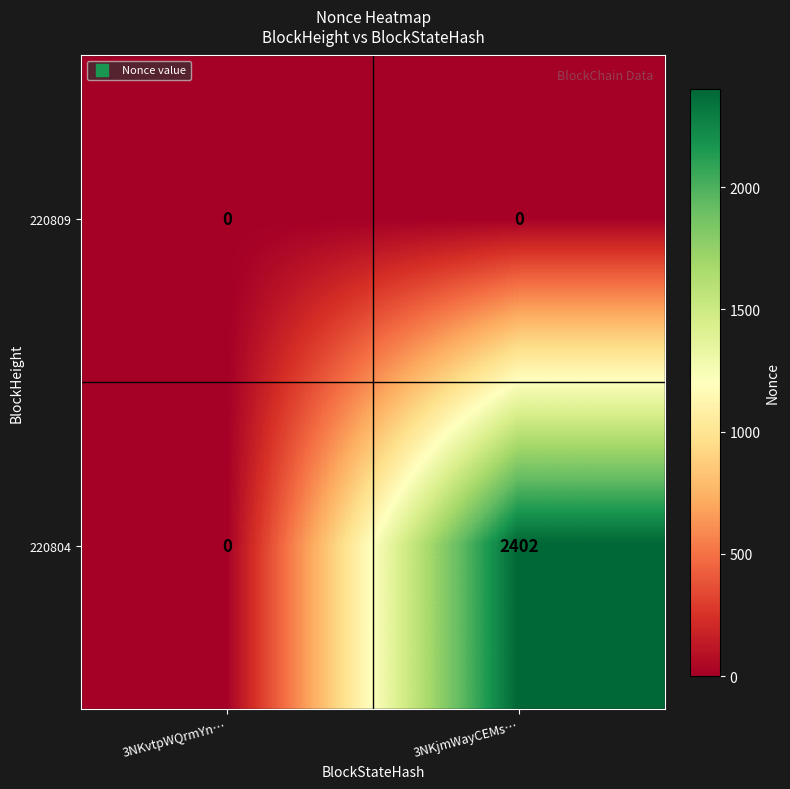

How many categories are shown in the chart?

2